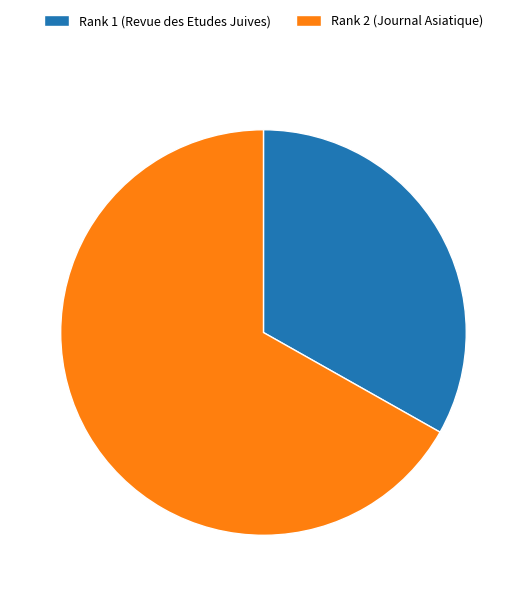

Which slice is the largest?

Rank 2 (Journal Asiatique)